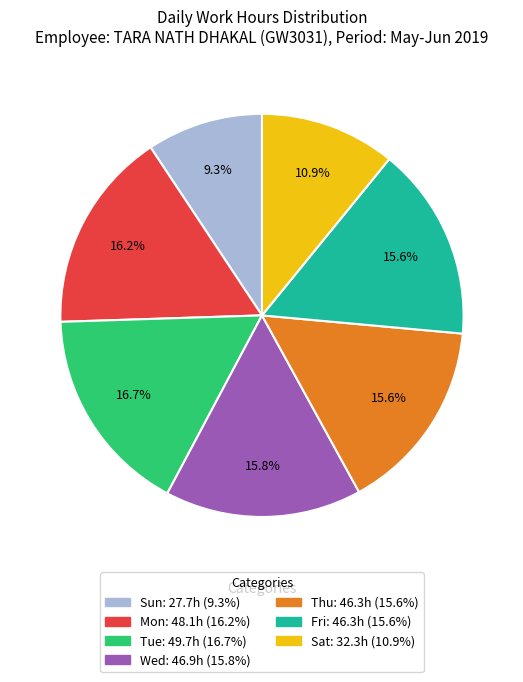

Is there any slice that represents more than half of the pie?

No